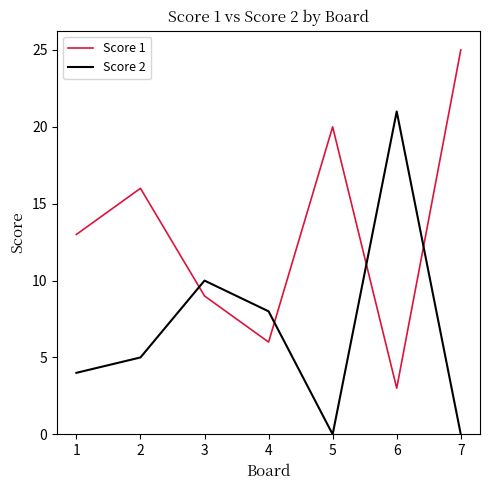

Reading left to right, transcribe all the data shown in this chart.

Score 1: 1=13	2=16	3=9	4=6	5=20	6=3	7=25
Score 2: 1=4	2=5	3=10	4=8	5=0	6=21	7=0